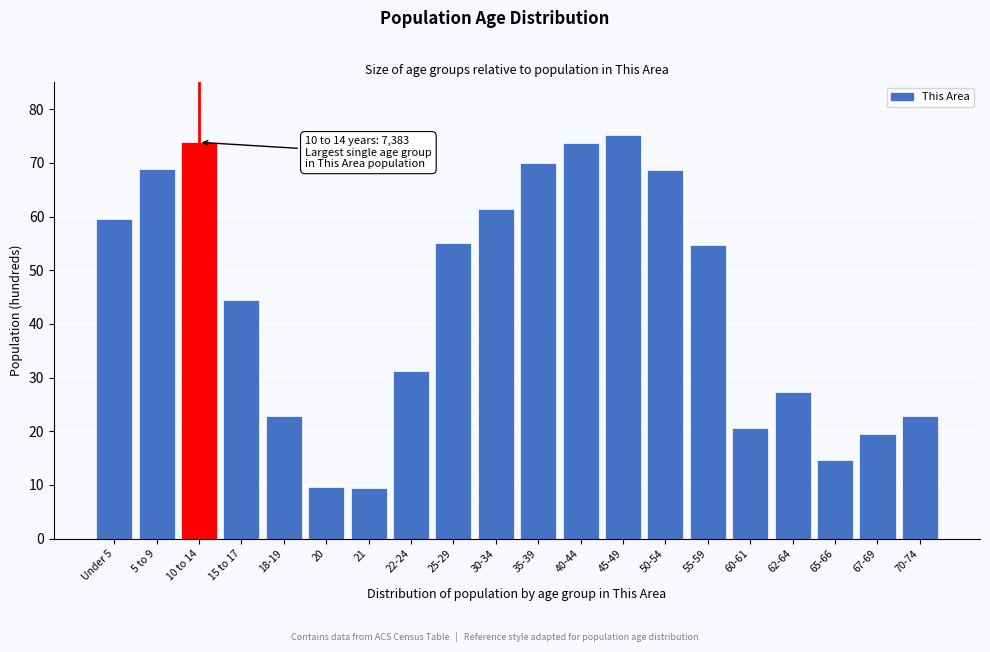

What is the average value?

44.2